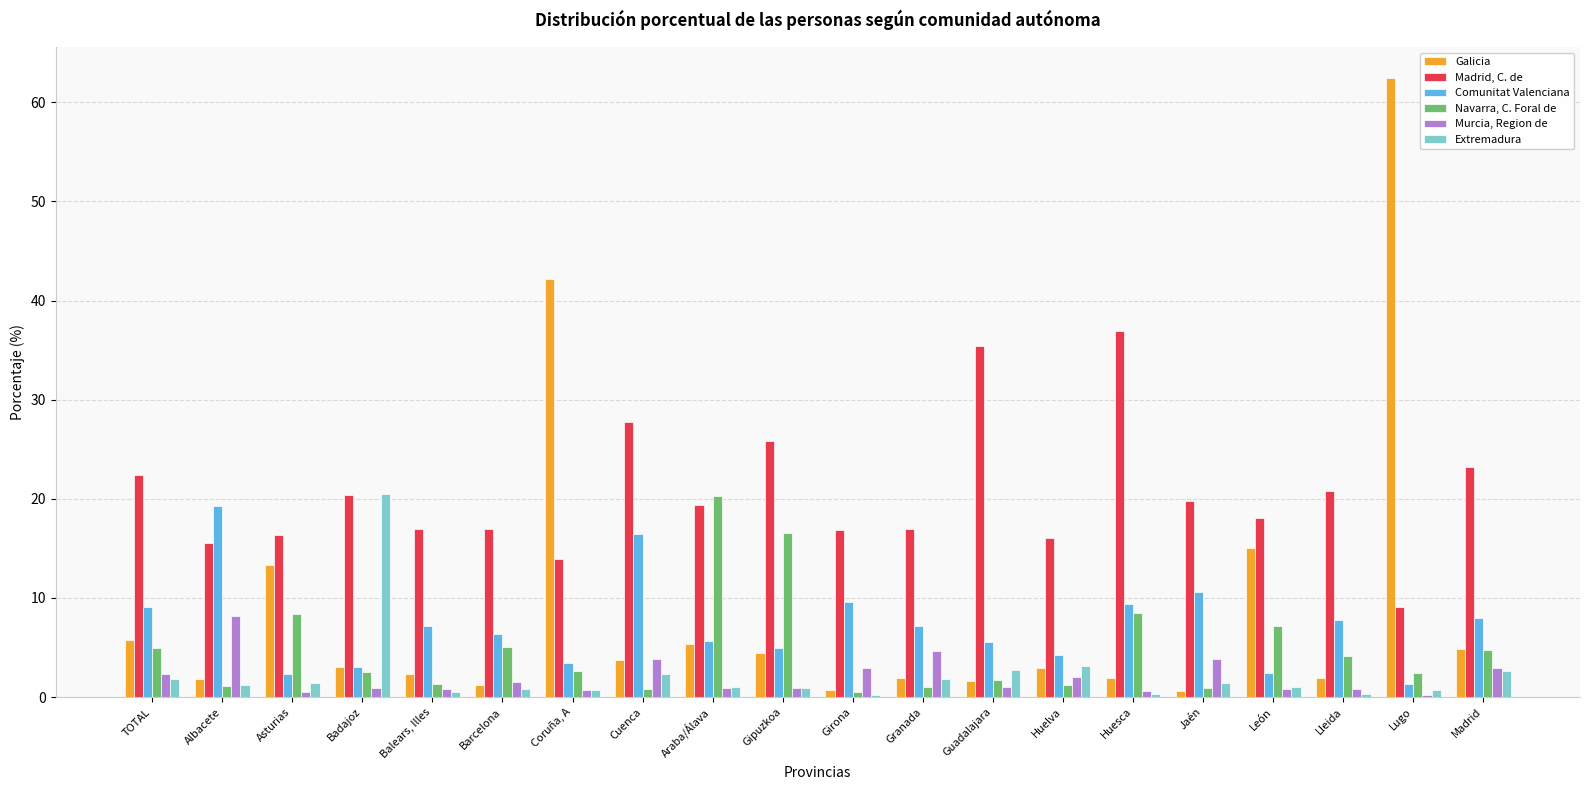

Is the value of Navarra, C. Foral de at Barcelona greater than the value of Galicia at Granada?

Yes